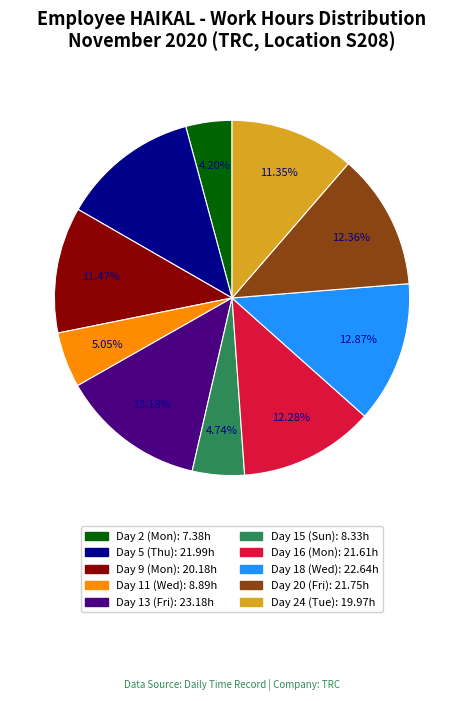

Is there a majority slice in this chart?

No